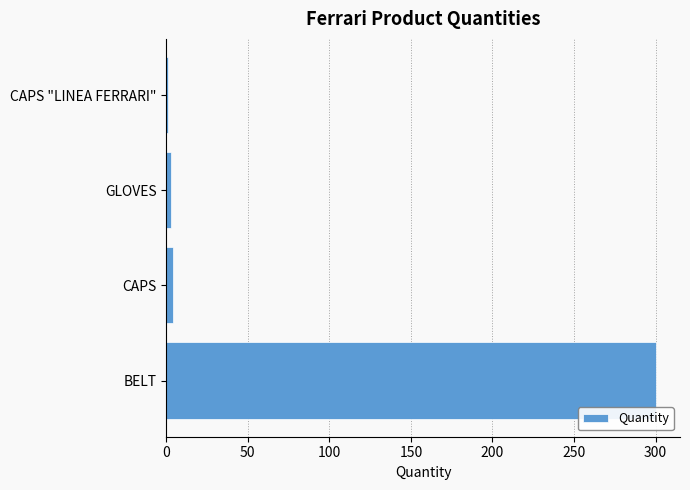

What is the maximum value shown in the chart?

300